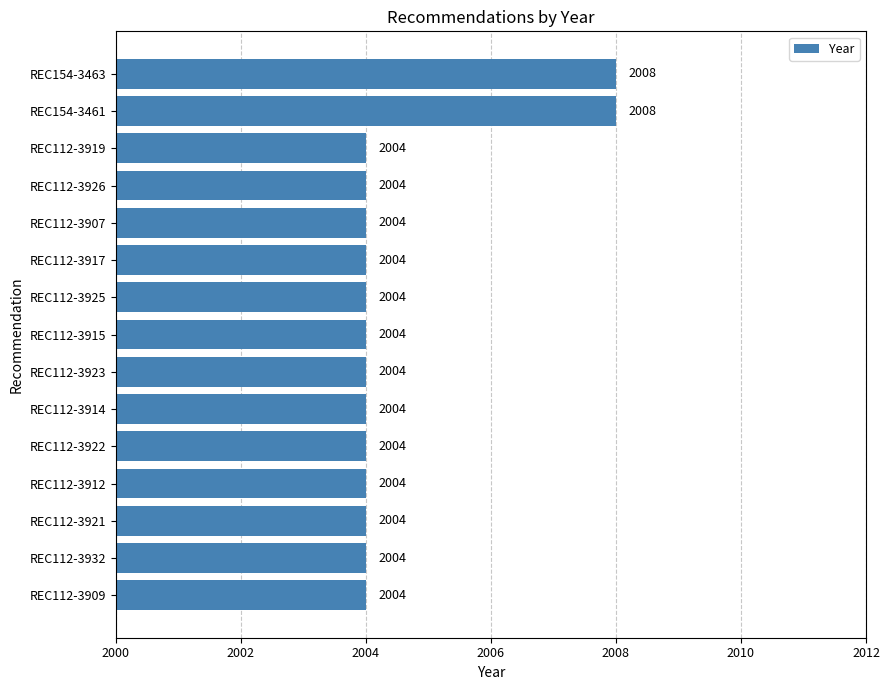

What is the minimum value shown in the chart?

2004